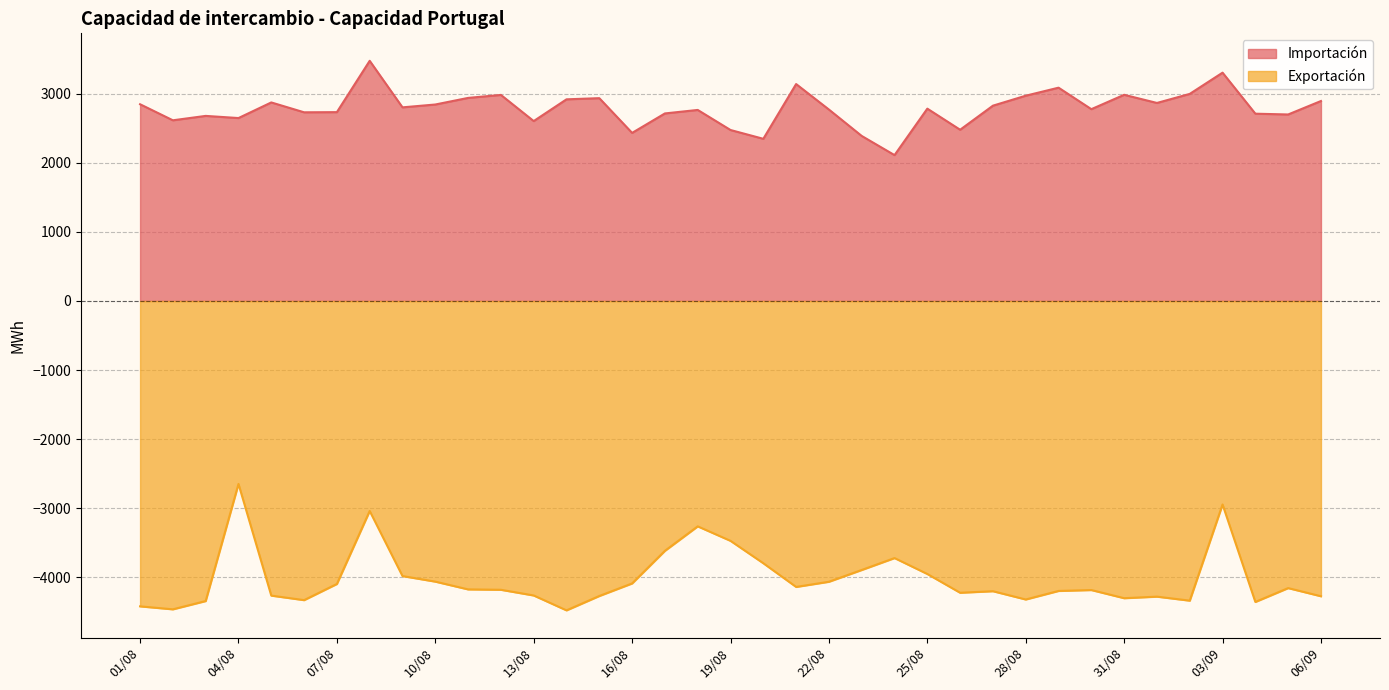

What is the sum of the Importación values at 29/08 and 02/08?

5707.5